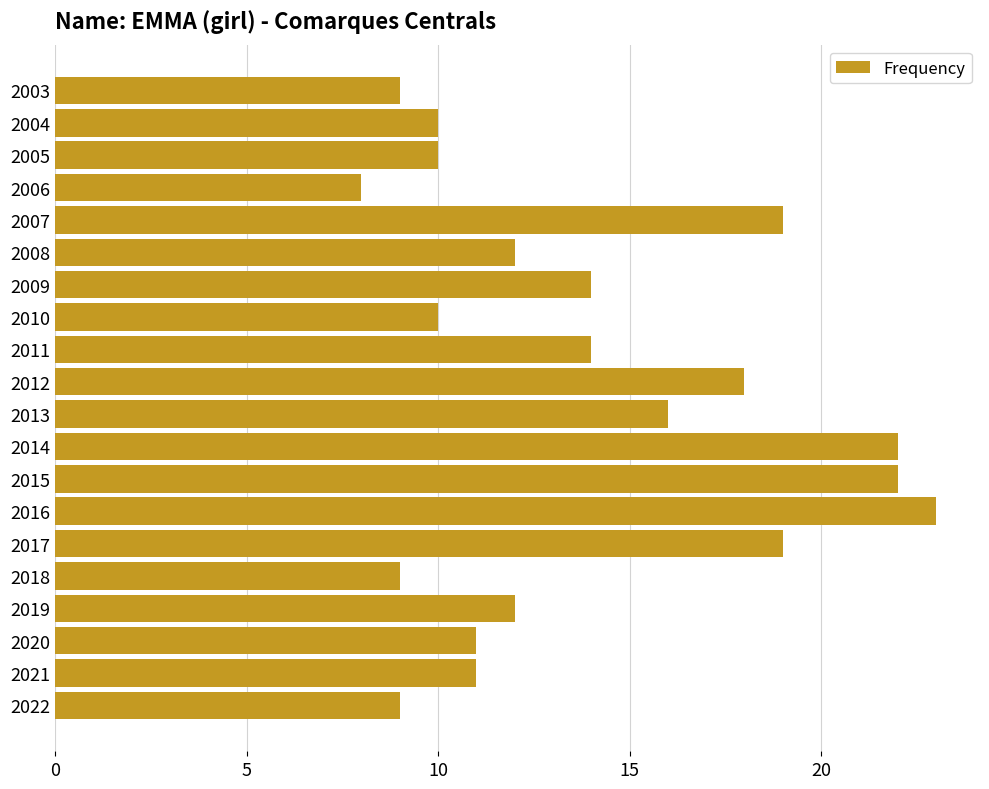

Are the bars horizontal?

Yes